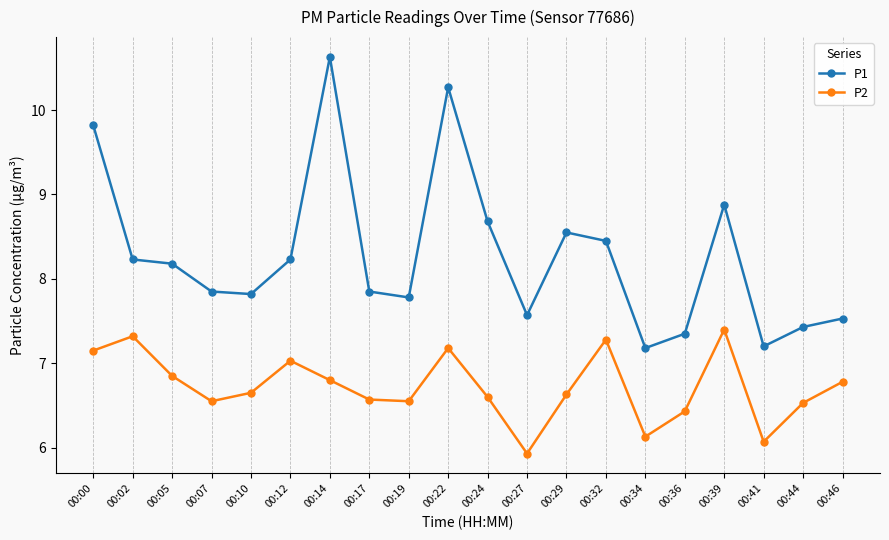

What is the value of the P1 point at the 7th from the left?

10.6